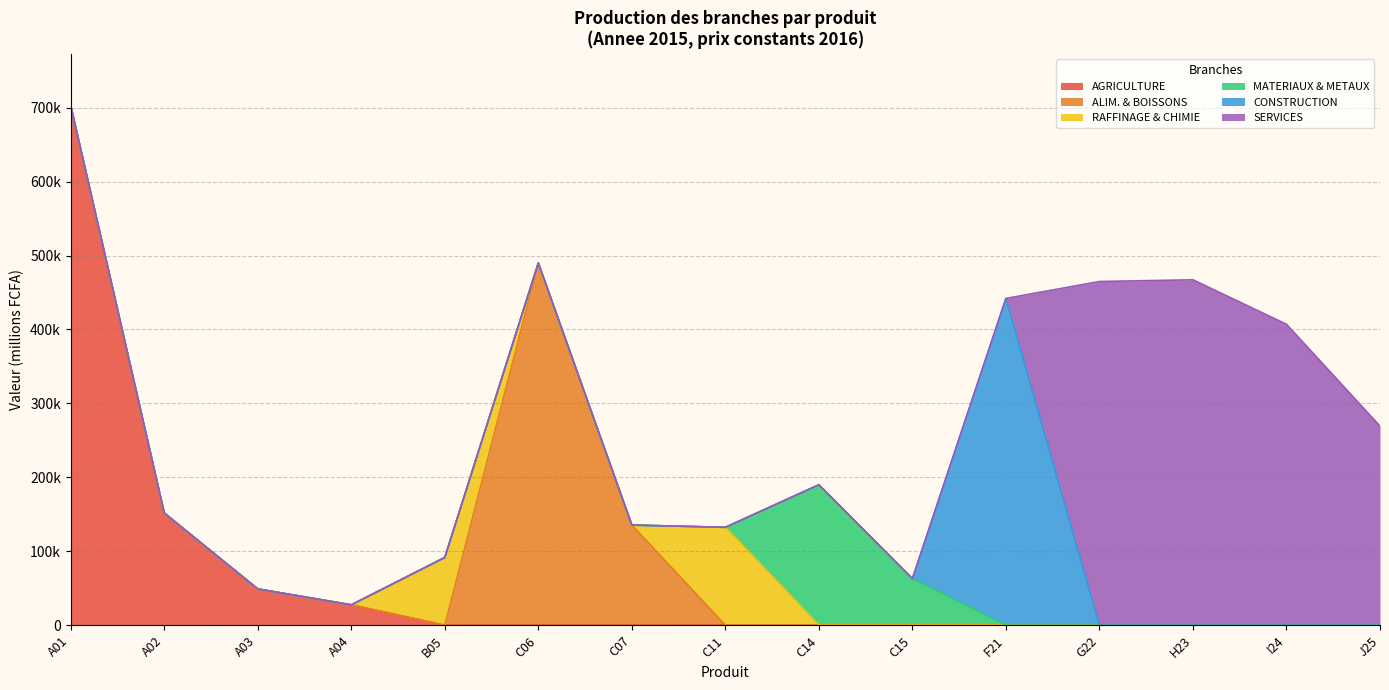

True or false: FABRICATION DE PRODUITS ALIMENTAIRES has a value of 0 at G22.

True